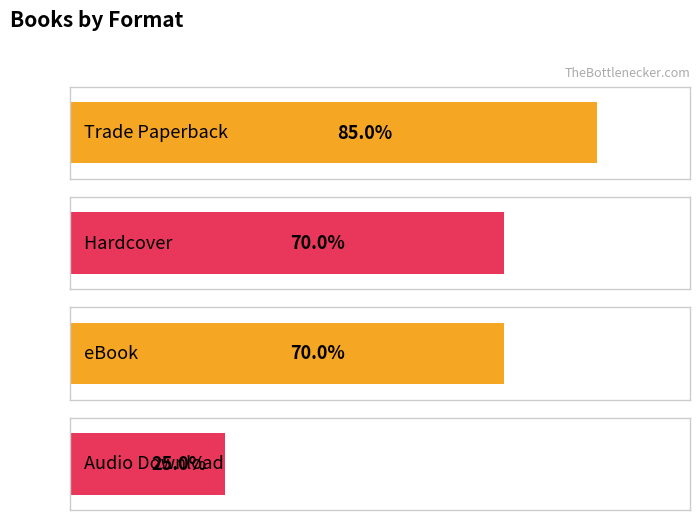

At which category does the chart reach its peak across all series?

Trade Paperback